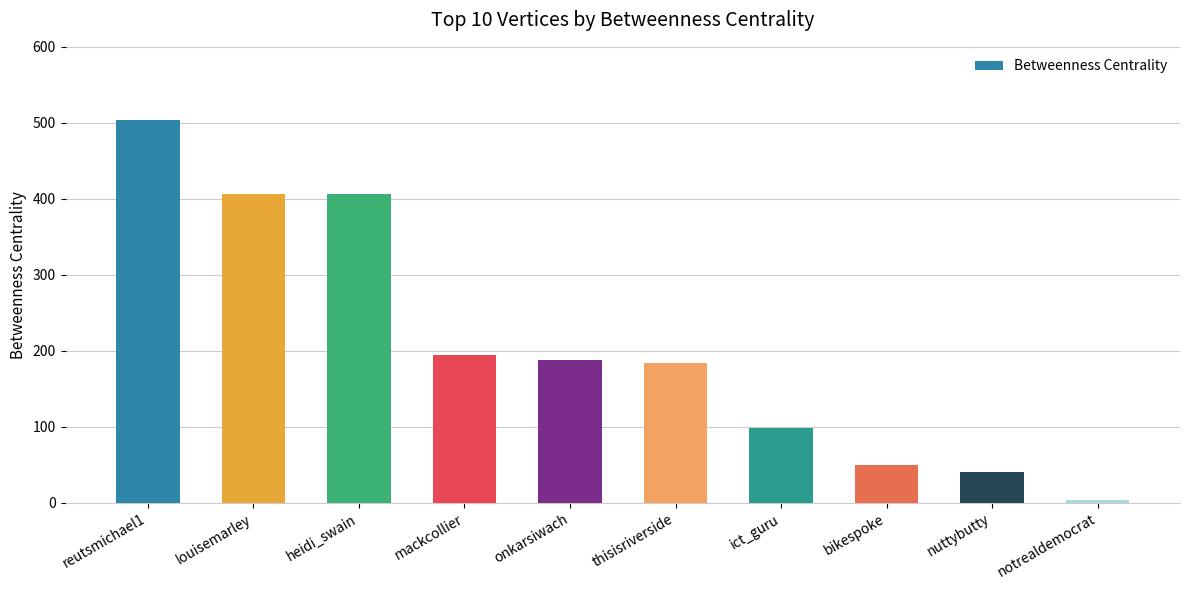

What is the difference between the second highest and minimum values?

402